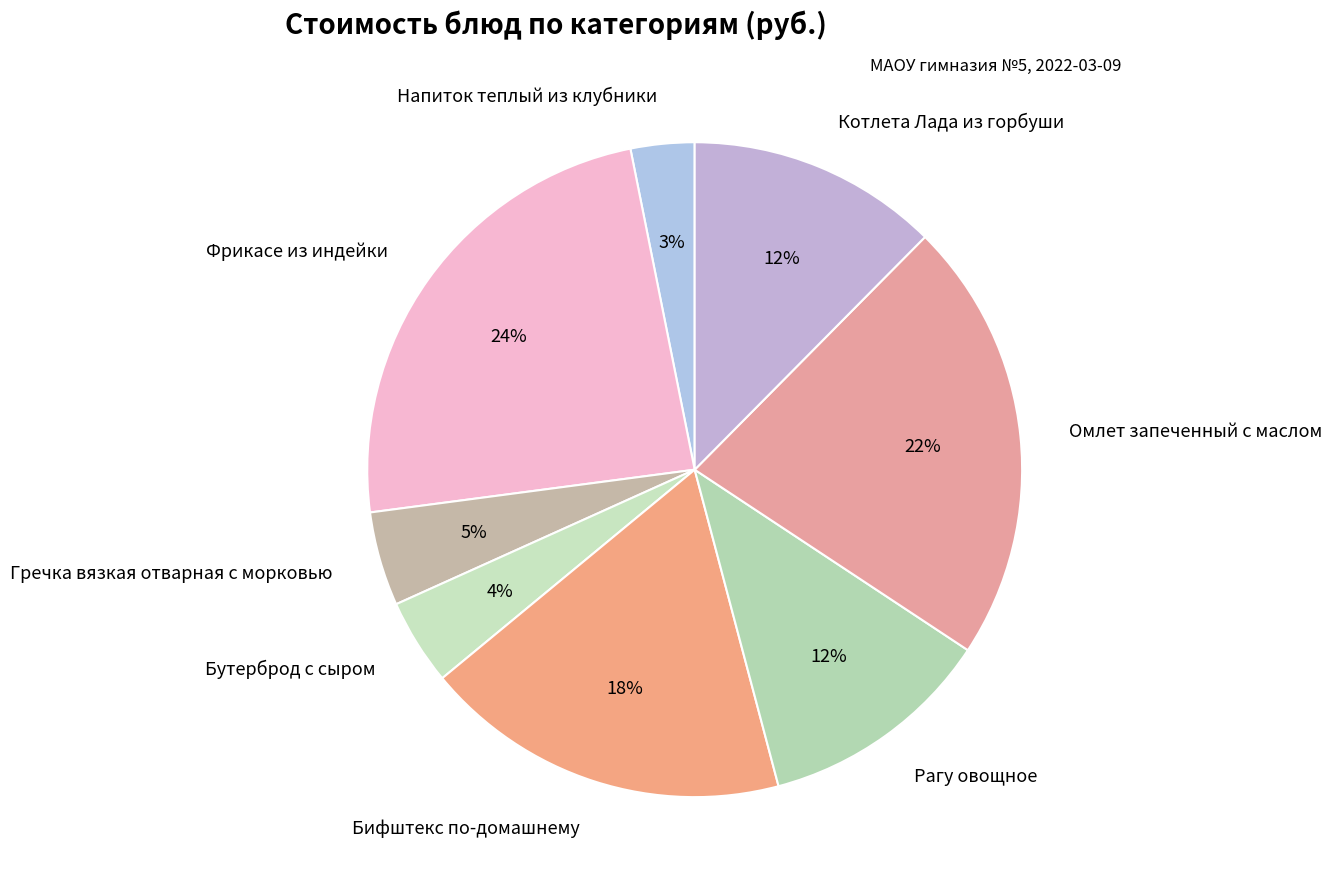

Which category has the biggest portion of the pie?

Фрикасе из индейки